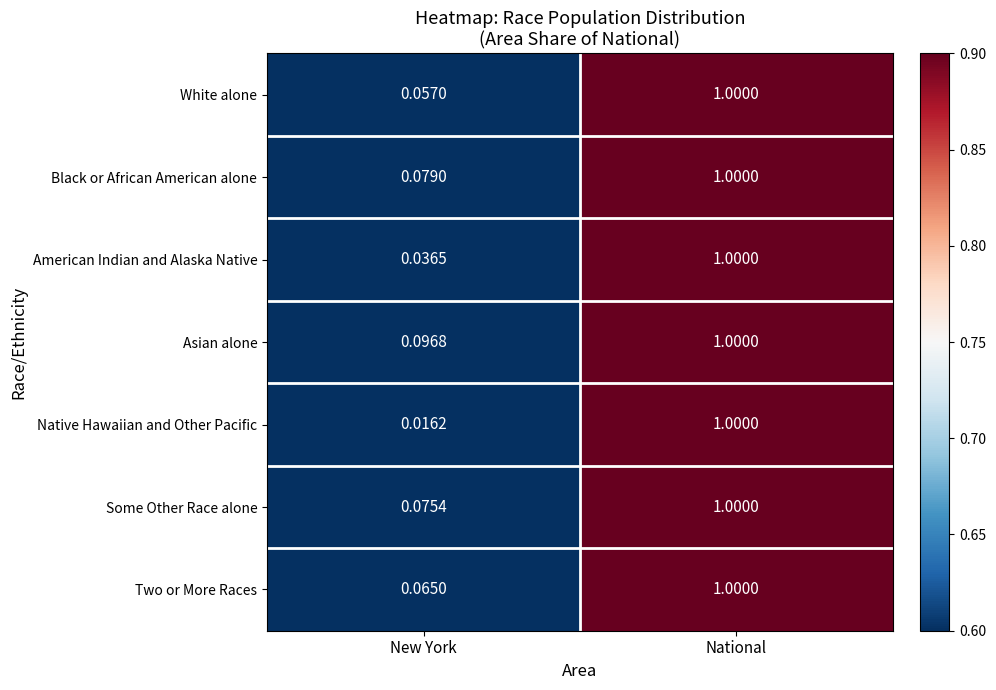

Rank the categories by Two or More Races value from lowest to highest.

New York, National